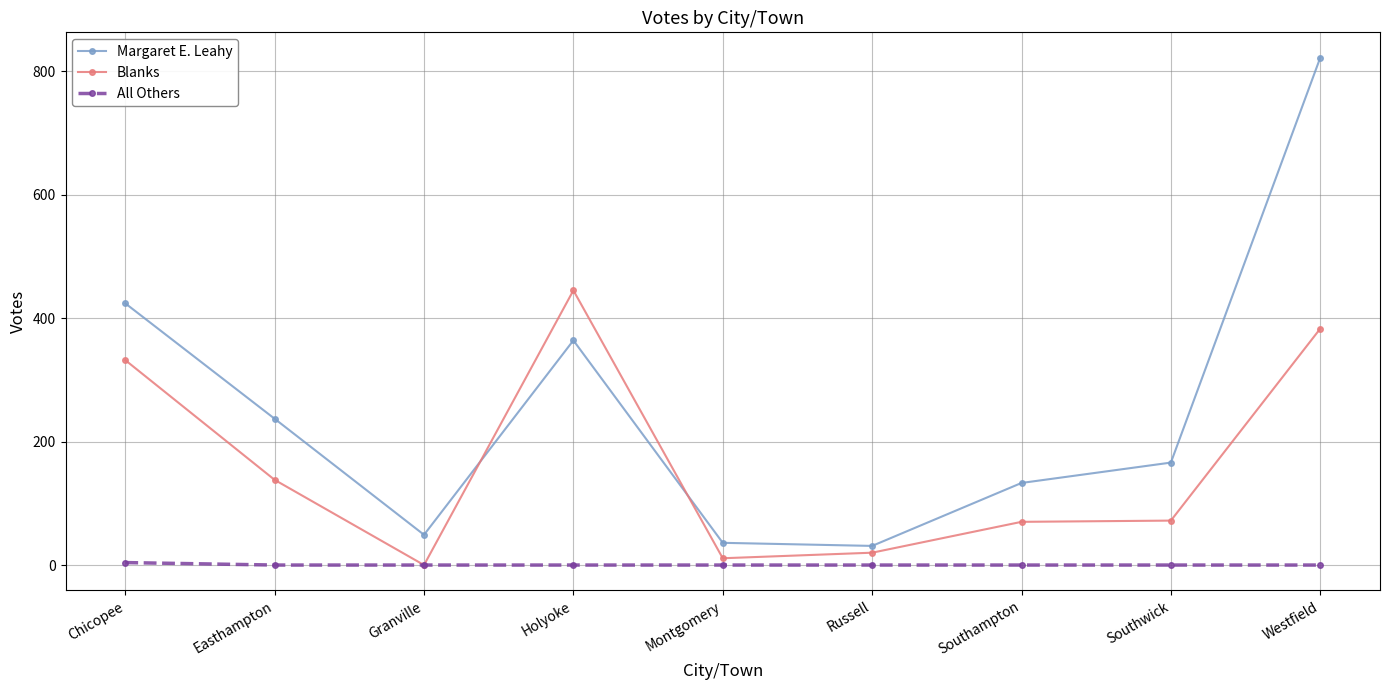

What is the total value across all series at Easthampton?

375